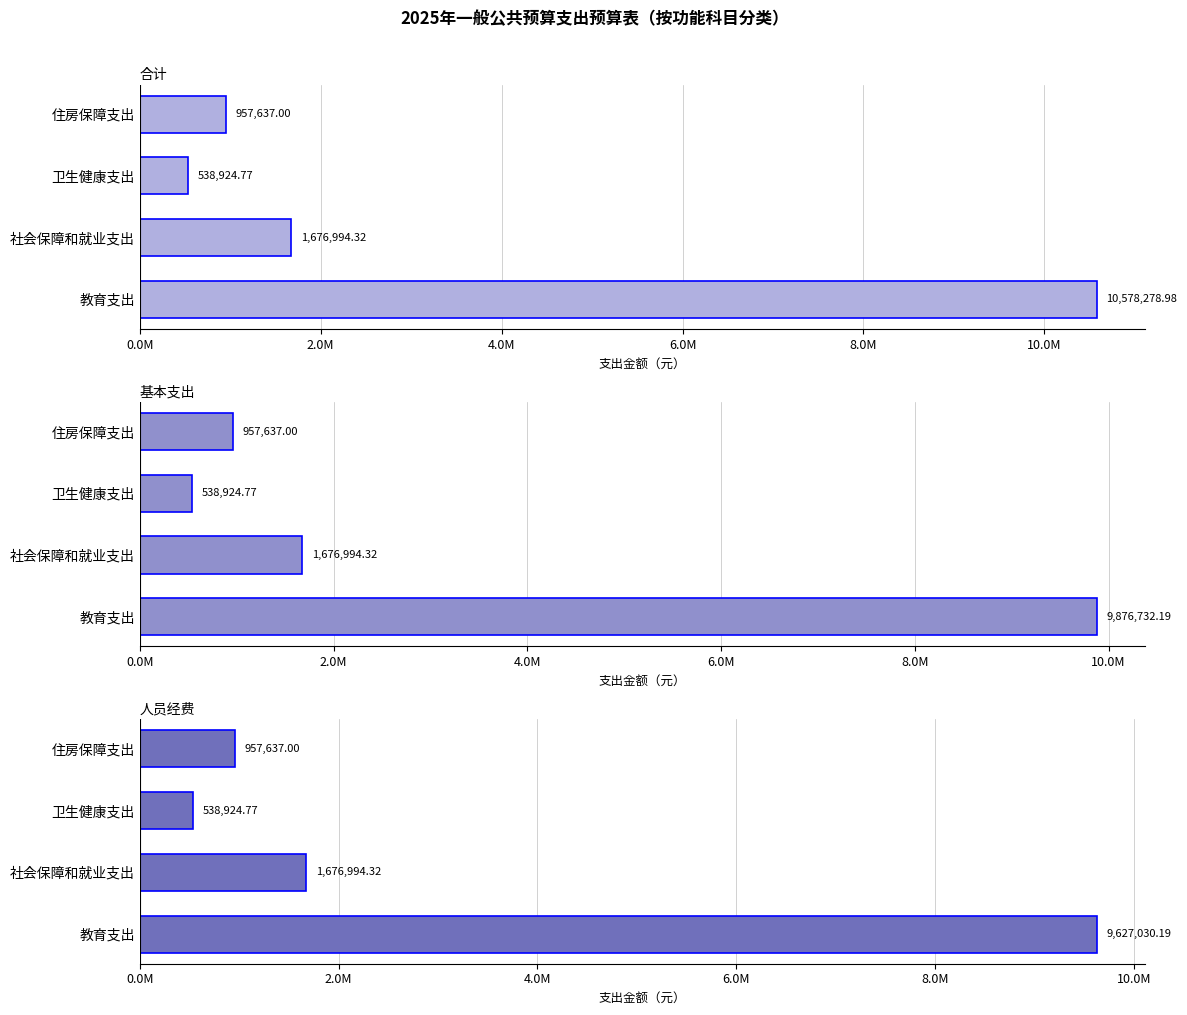

What is the value of the 基本支出 bar at the 2nd from the left?

1676994.3